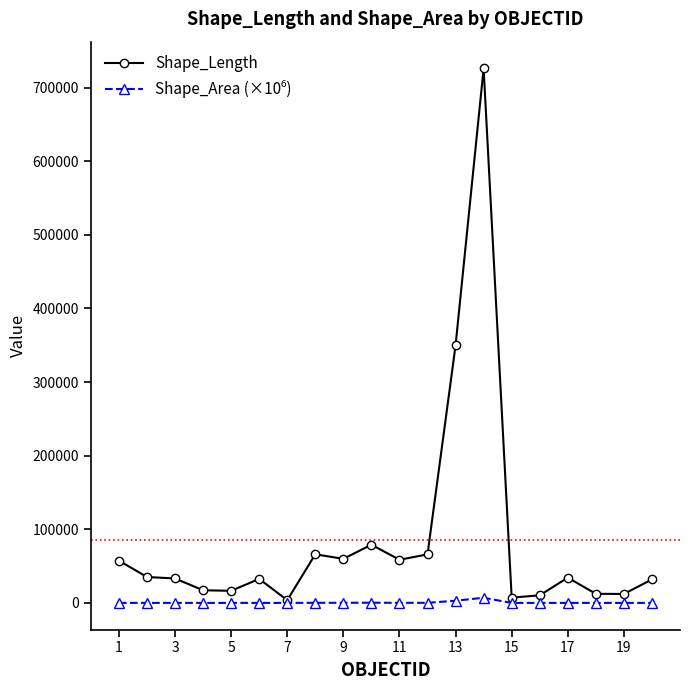

Which series has the widest spread of values?

Shape_Length